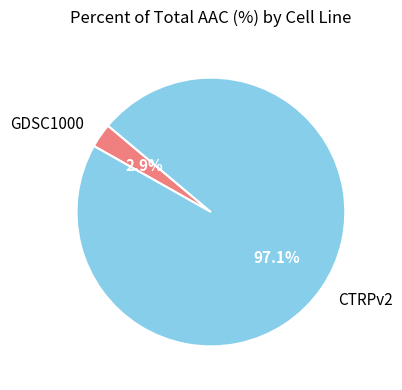

To the nearest percent, what portion does GDSC1000 represent?

3%